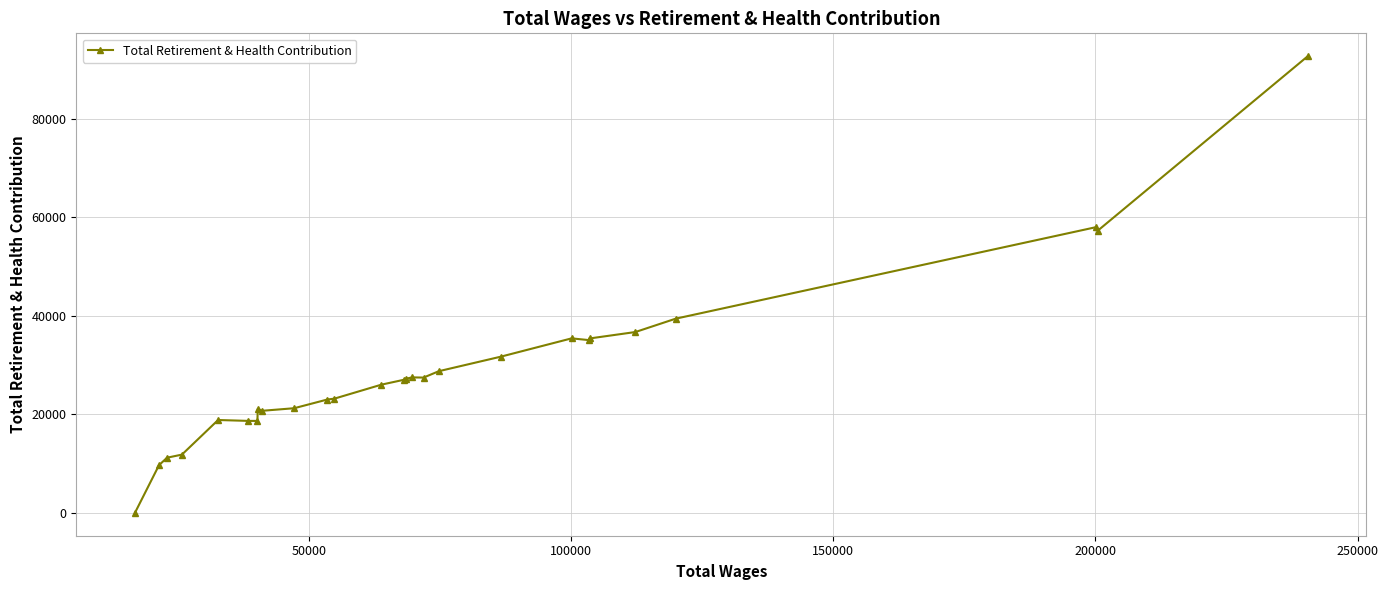

What is the maximum value shown in the chart?

92734